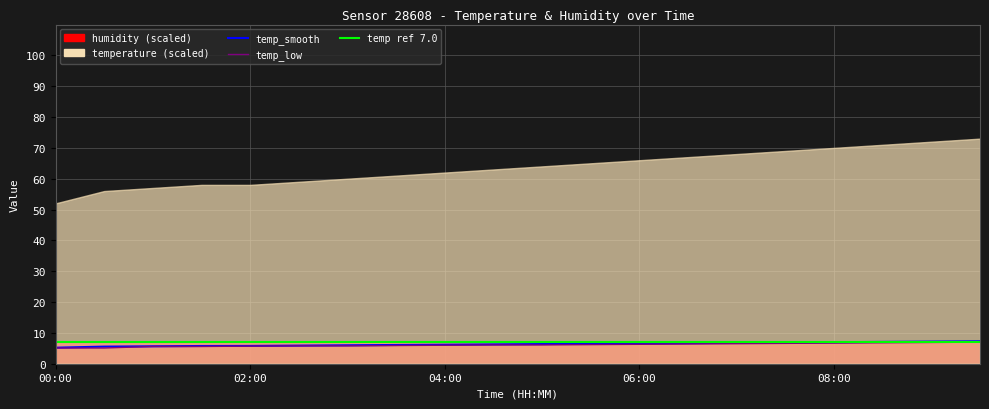

Reading left to right, extract all data points from this chart.

temperature: 00:00=5.2	00:30=5.5	01:00=5.7	01:30=5.8	02:00=5.8	02:30=5.9	03:00=6.0	03:30=6.1	04:00=6.2	04:30=6.3	05:00=6.4	05:30=6.5	06:00=6.6	06:30=6.7	07:00=6.8	07:30=6.9	08:00=7.0	08:30=7.1	09:00=7.2	09:30=7.3
temp_smooth: 00:00=5.1	00:30=5.1	01:00=5.6	01:30=5.6	02:00=5.7	02:30=5.8	03:00=5.8	03:30=5.9	04:00=6.0	04:30=6.1	05:00=6.1	05:30=6.2	06:00=6.3	06:30=6.4	07:00=6.5	07:30=6.6	08:00=6.7	08:30=6.8	09:00=6.9	09:30=7.0